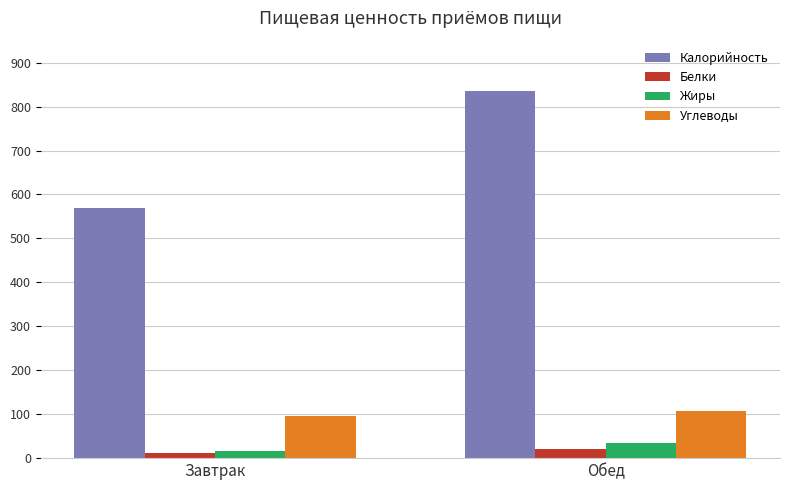

What is the maximum value for Углеводы?

106.5